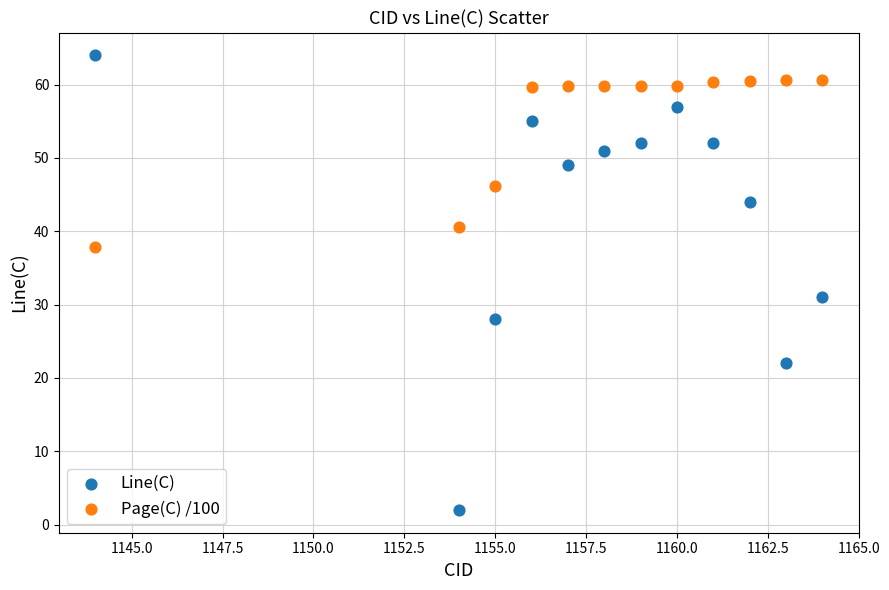

Which series reaches the maximum Y coordinate?

Line(C)